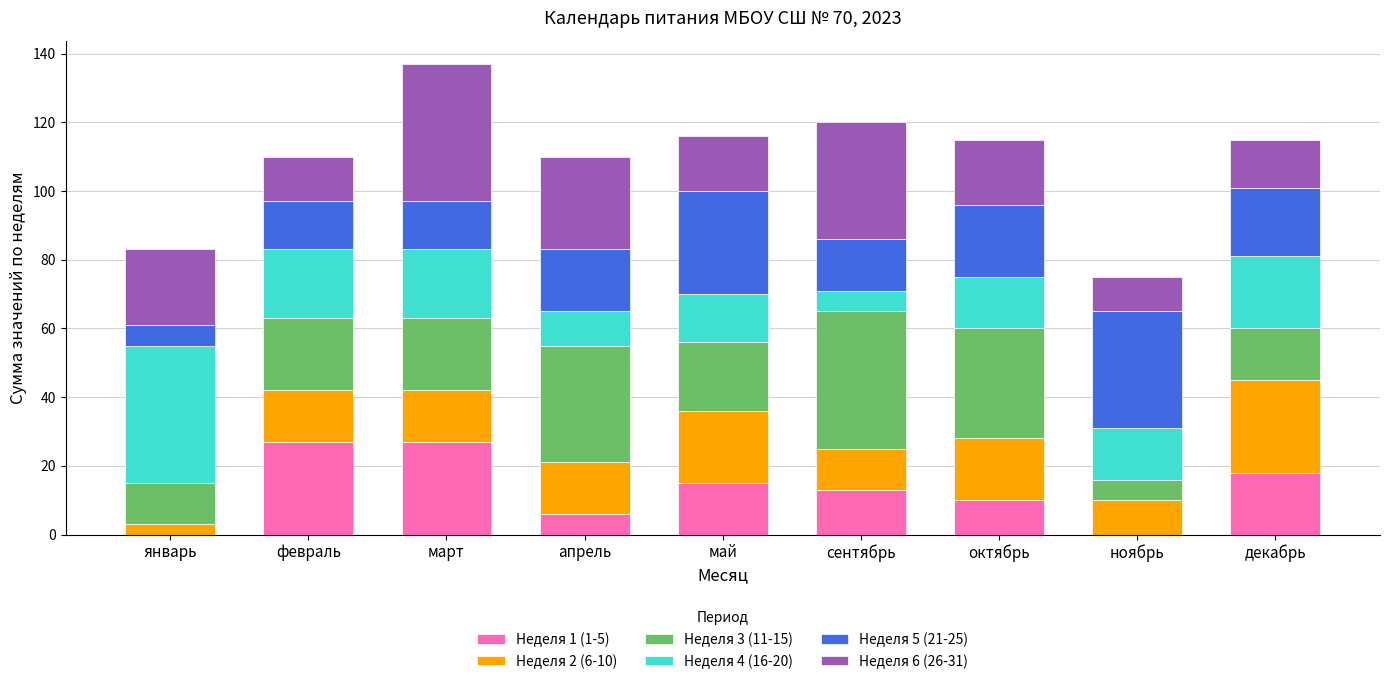

Is it true that Неделя 1 (1-5) equals -13 at ноябрь?

False